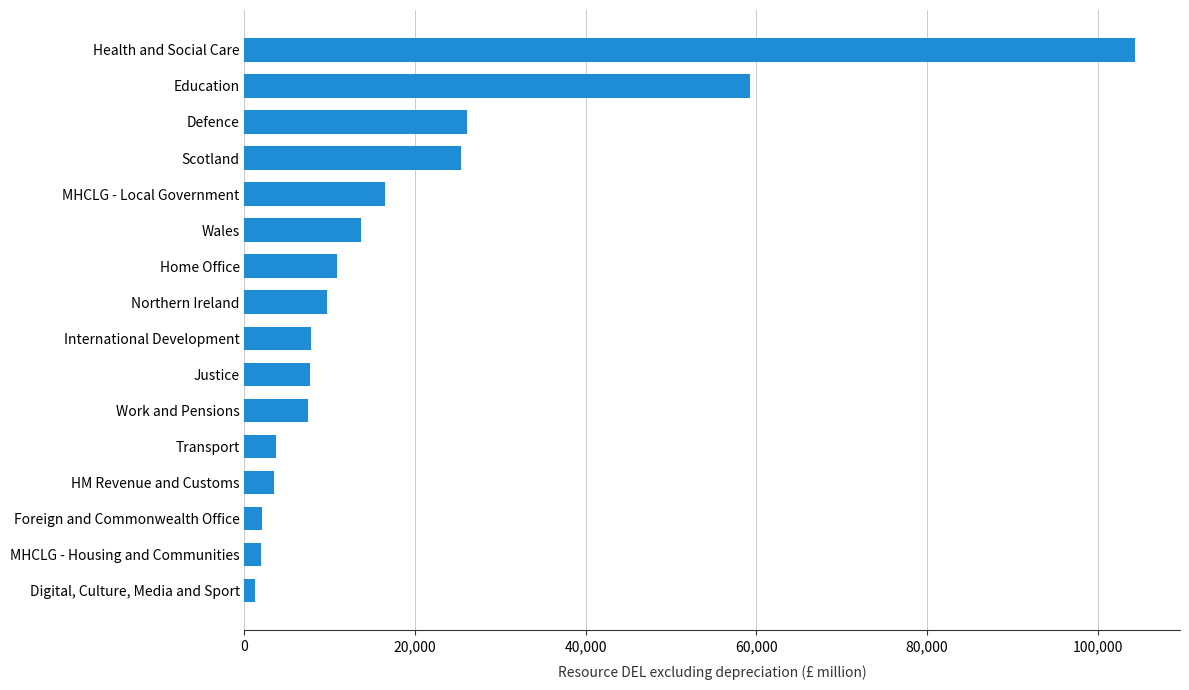

Where is the data nearest to the value 52817?

Education